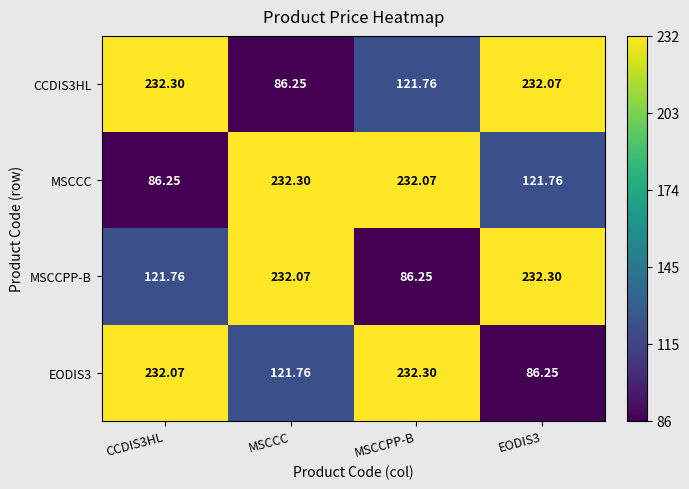

Where does the MSCCC series first go above 232?

MSCCC